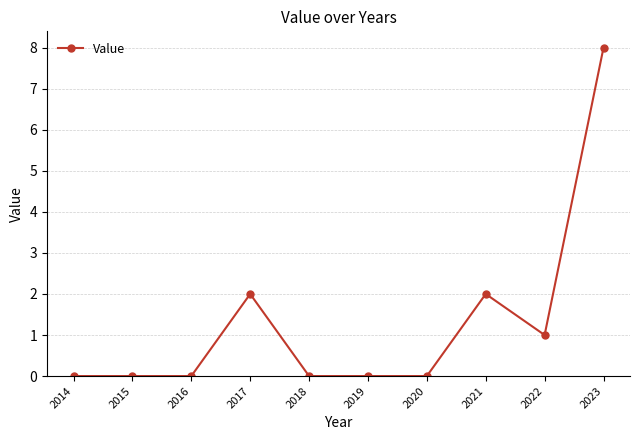

Which label corresponds to the largest value in the chart?

2023